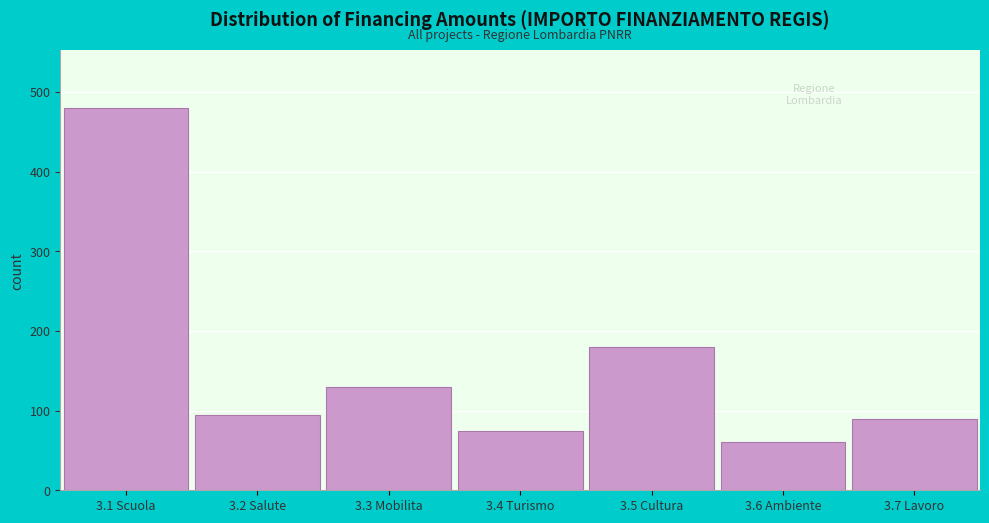

Reading left to right, list all the values displayed in this chart.

3.1 Scuola=480	3.2 Salute=95	3.3 Mobilita=130	3.4 Turismo=75	3.5 Cultura=180	3.6 Ambiente=60	3.7 Lavoro=89